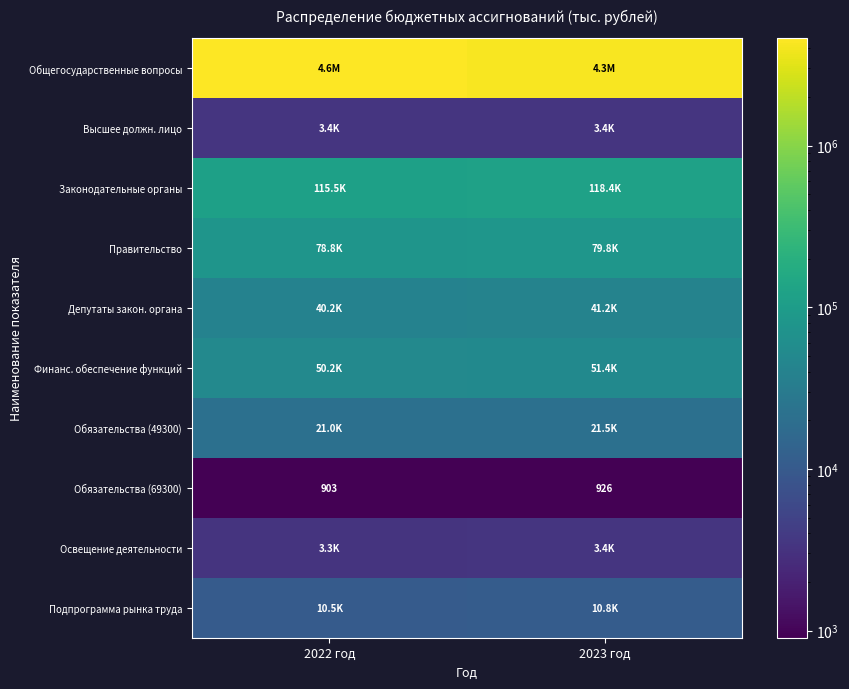

Is the value of Высшее должн. лицо at 2023 год greater than the value of Обязательства (69300) at 2023 год?

Yes